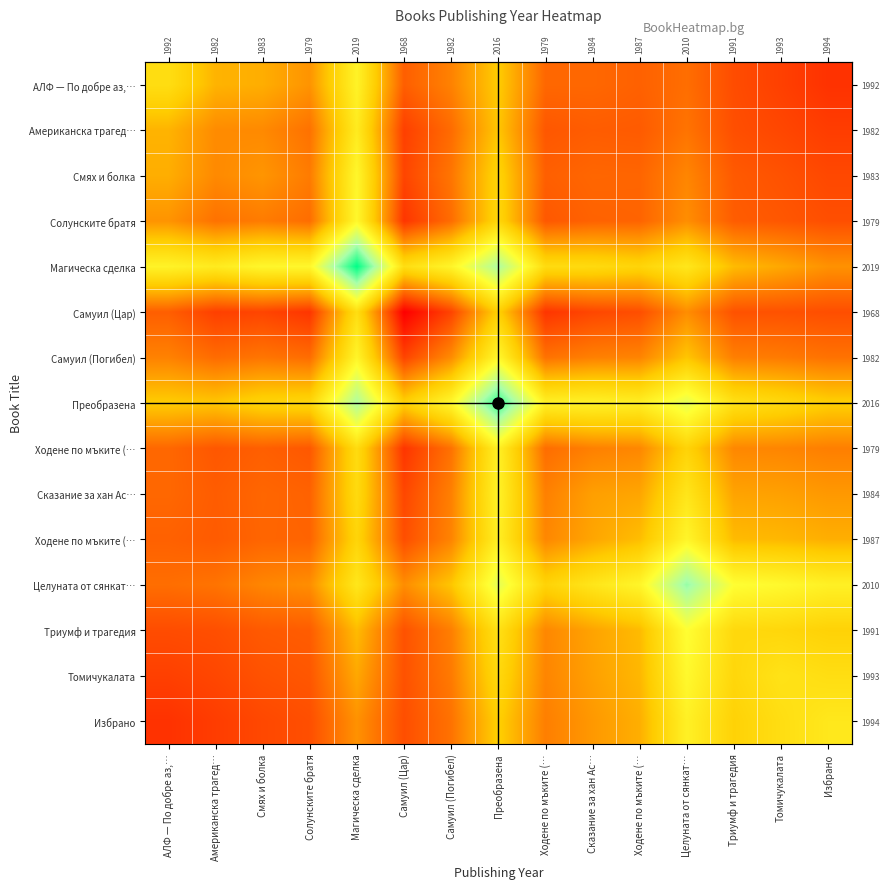

Which has a higher value, Ходене по мъките (… or Самуил (Цар)?

Ходене по мъките (…